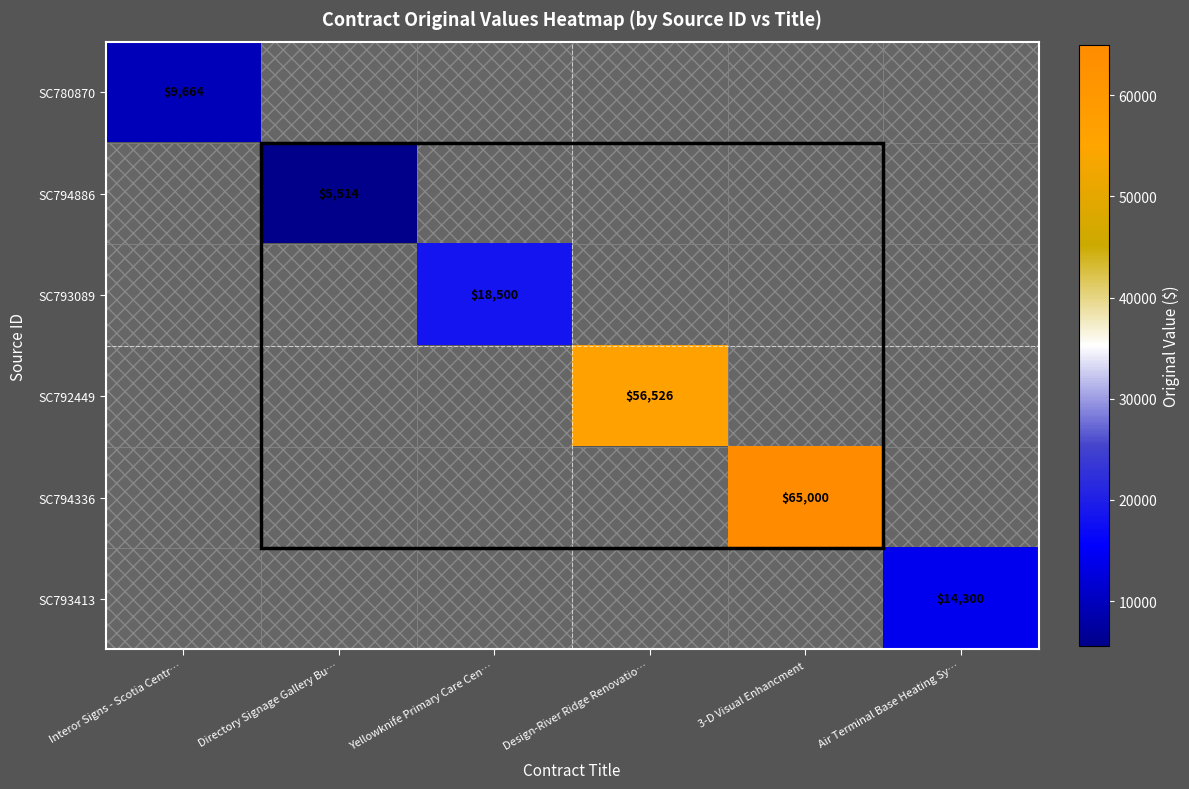

Is it true that SC793413 equals 24757 at Air Terminal Base Heating Sy…?

False